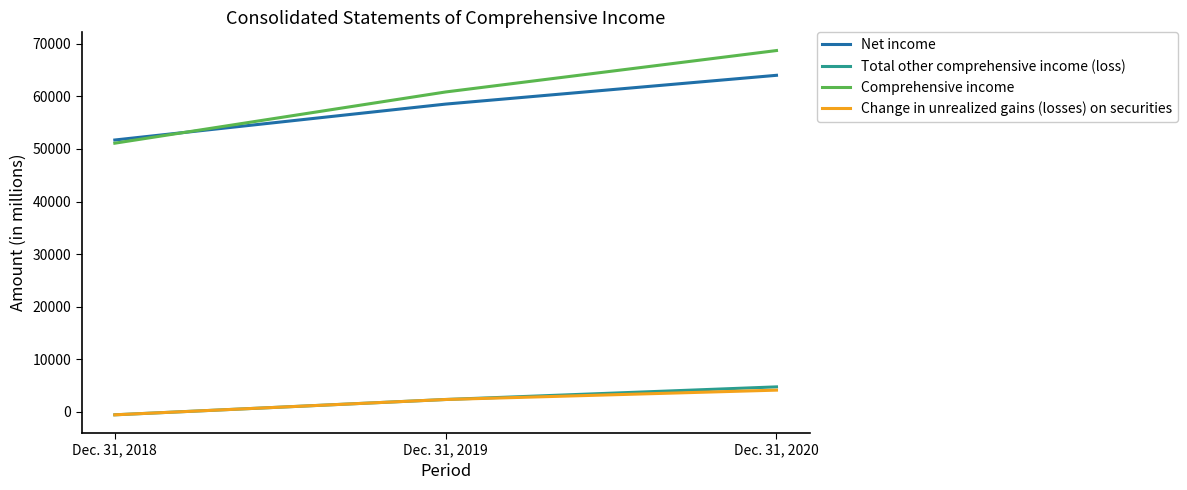

Is it true that Net income equals 64024 at Dec. 31, 2020?

True